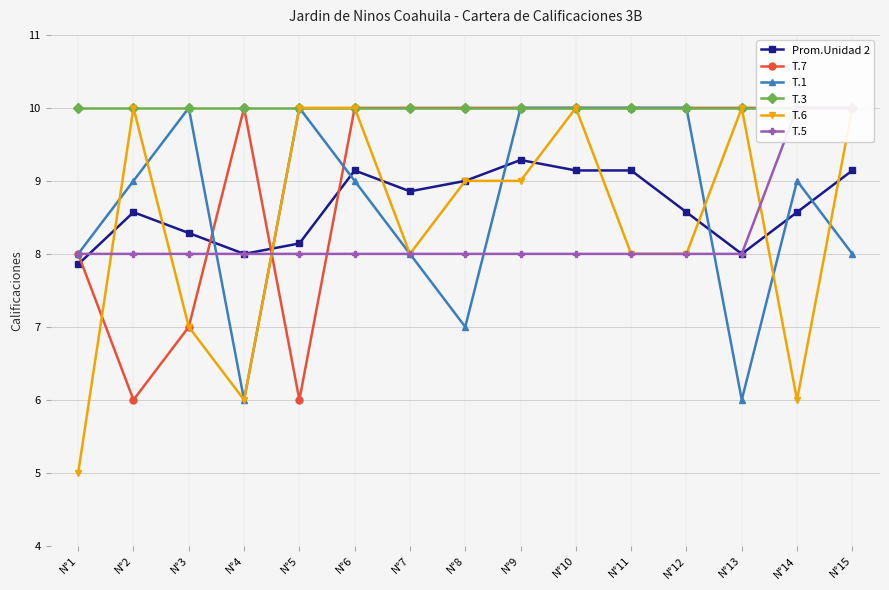

Is this an area chart (filled region under the line)?

No